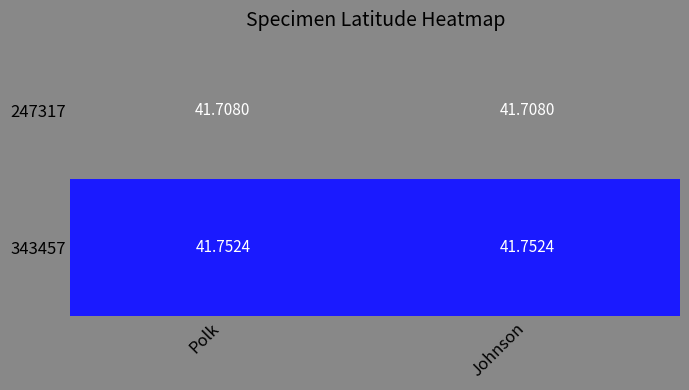

At how many categories does at least one series exceed 41?

2